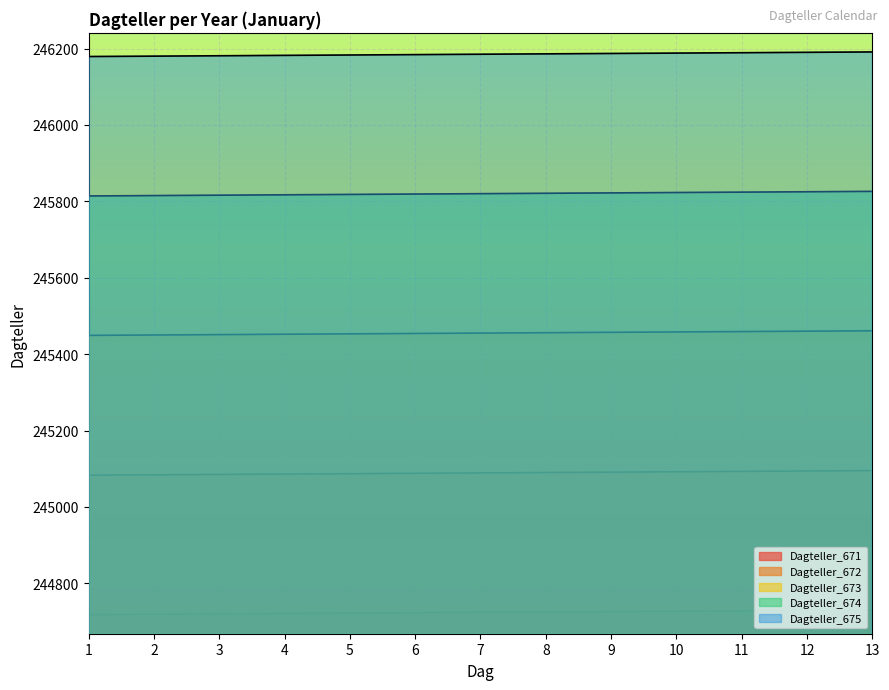

Which series has the largest range (max minus min)?

Dagteller_671